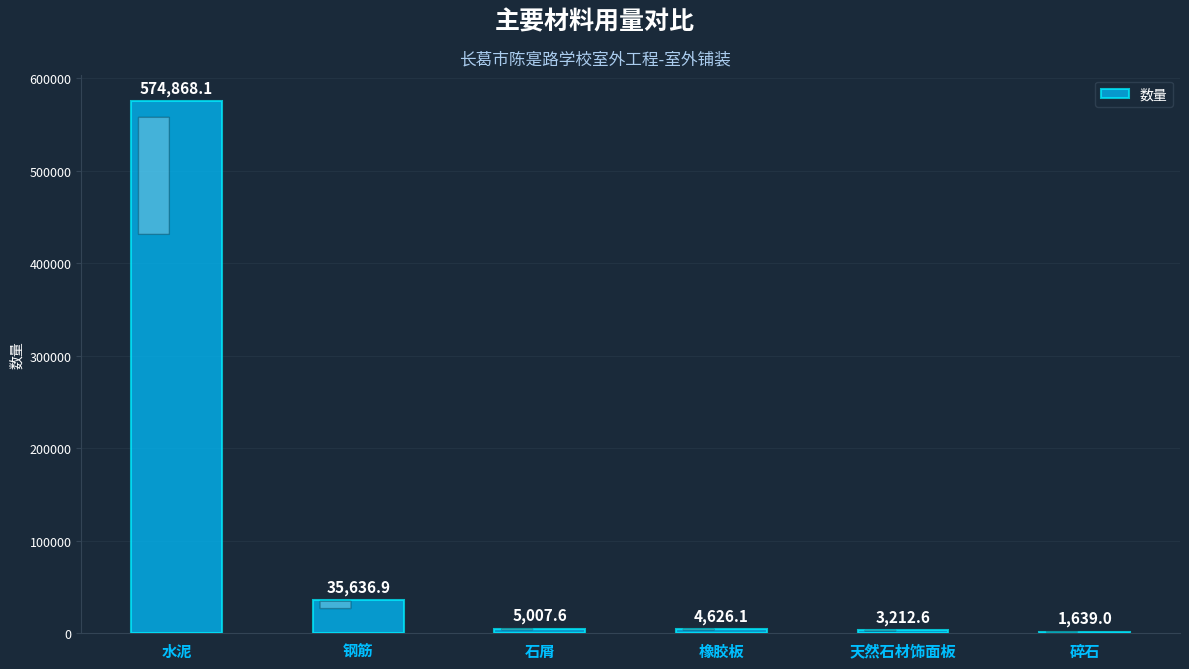

True or false: the data shows 382525.1 at 水泥.

False